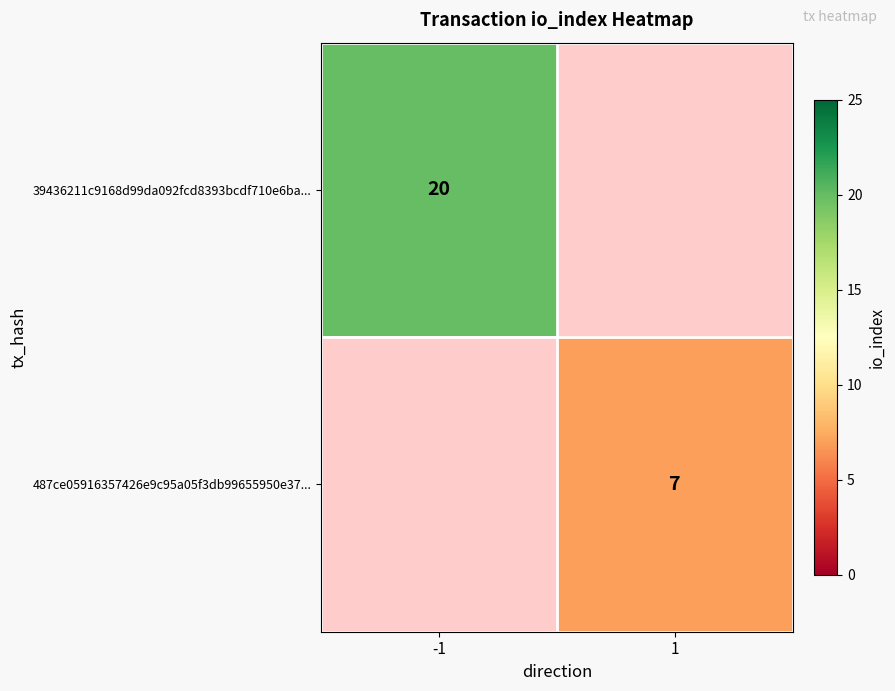

True or false: 39436211c9168d99da092fcd8393bcdf710e6ba... has a value of 20 at -1.

True